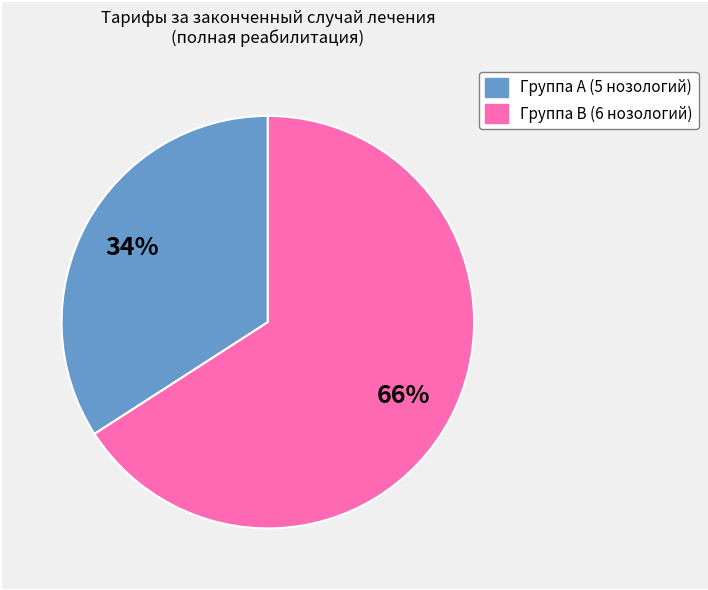

Is there any slice that represents more than half of the pie?

Yes